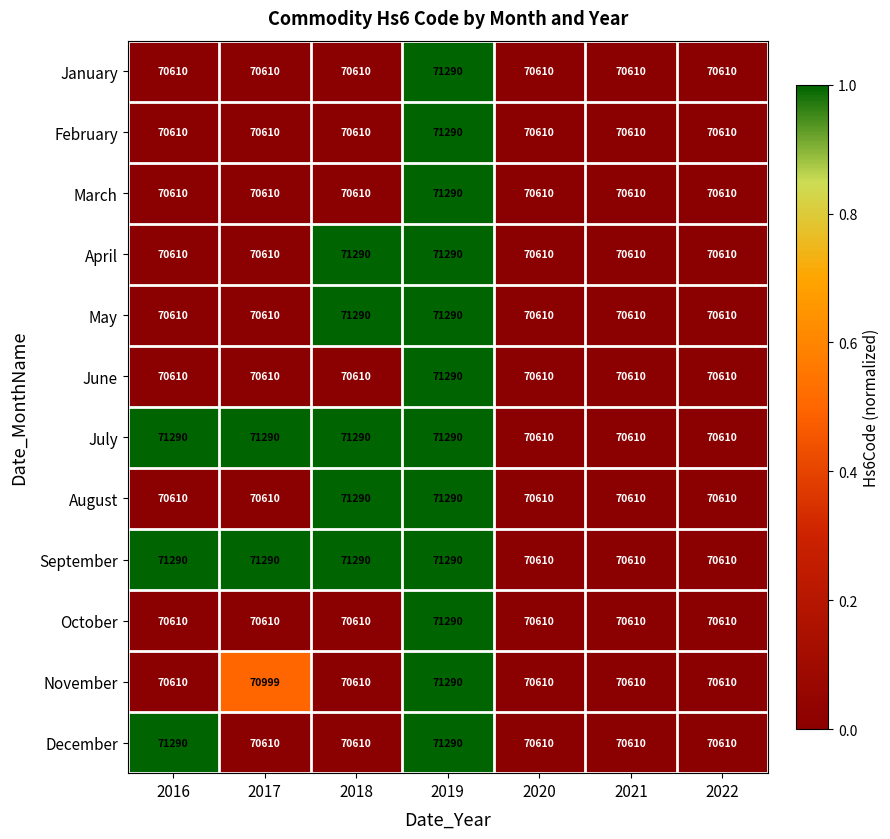

At which category is the sum across all series the highest?

2019